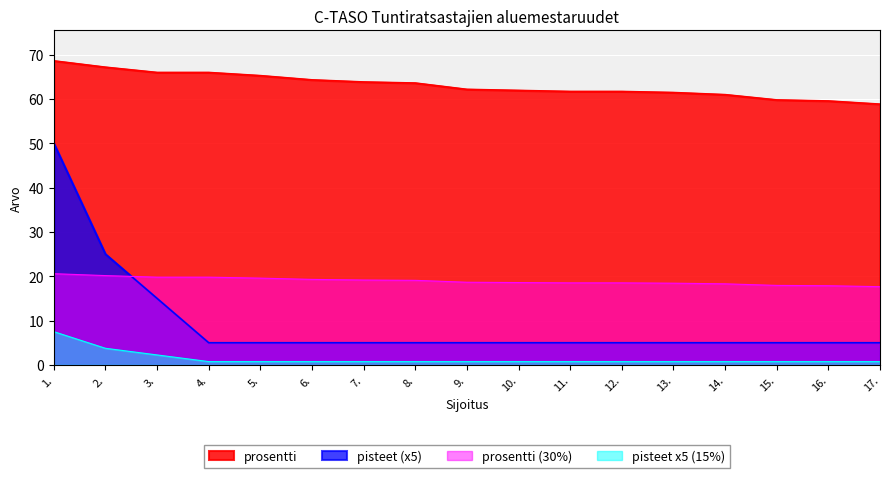

At 11., list the series in order from largest to smallest.

prosentti, prosentti (30%), pisteet (x5), pisteet x5 (15%)